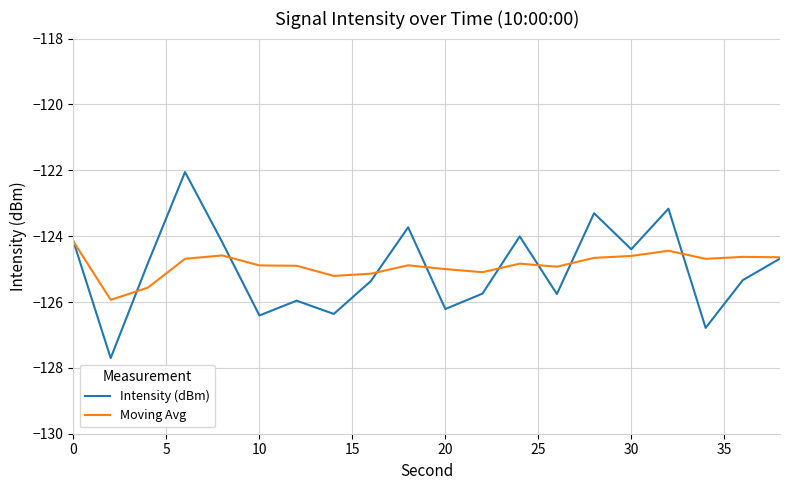

What is the maximum value for Intensity (dBm)?

-122.1